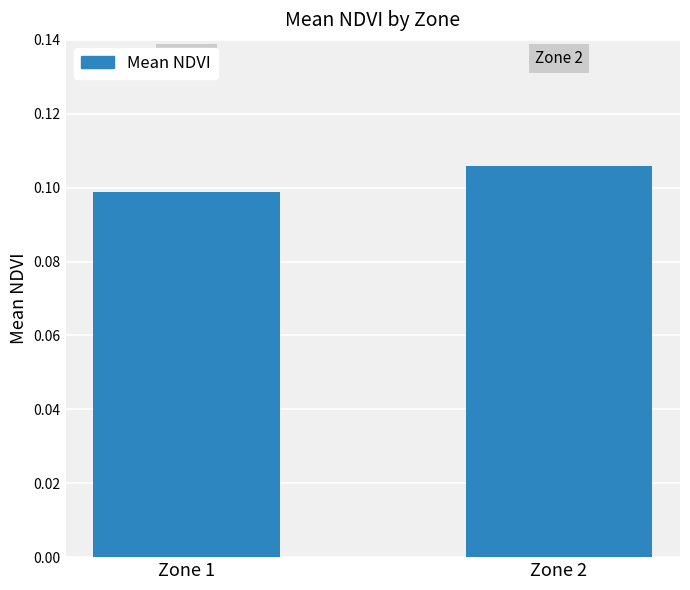

At which label is the value closest to 0?

Zone 1